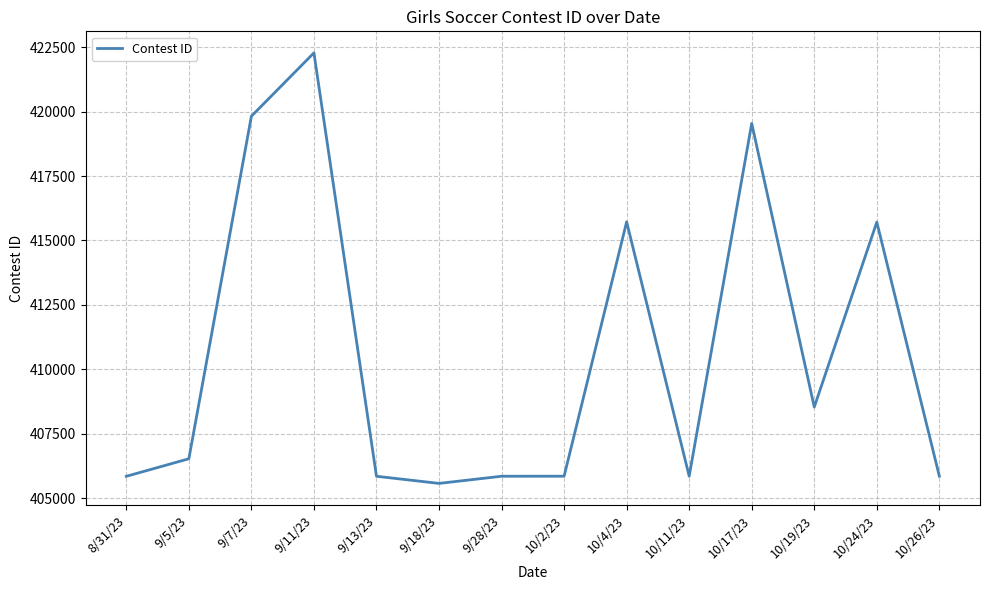

What is the sum of the values at 10/19/23 and 10/2/23?

814397